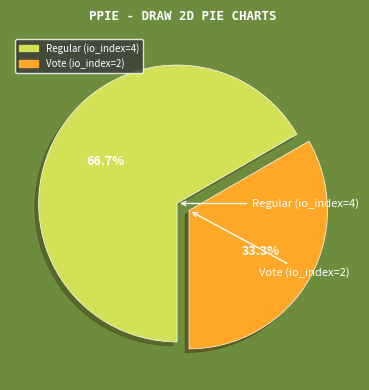

To the nearest percent, what percentage of the pie is Regular (io_index=4)?

67%